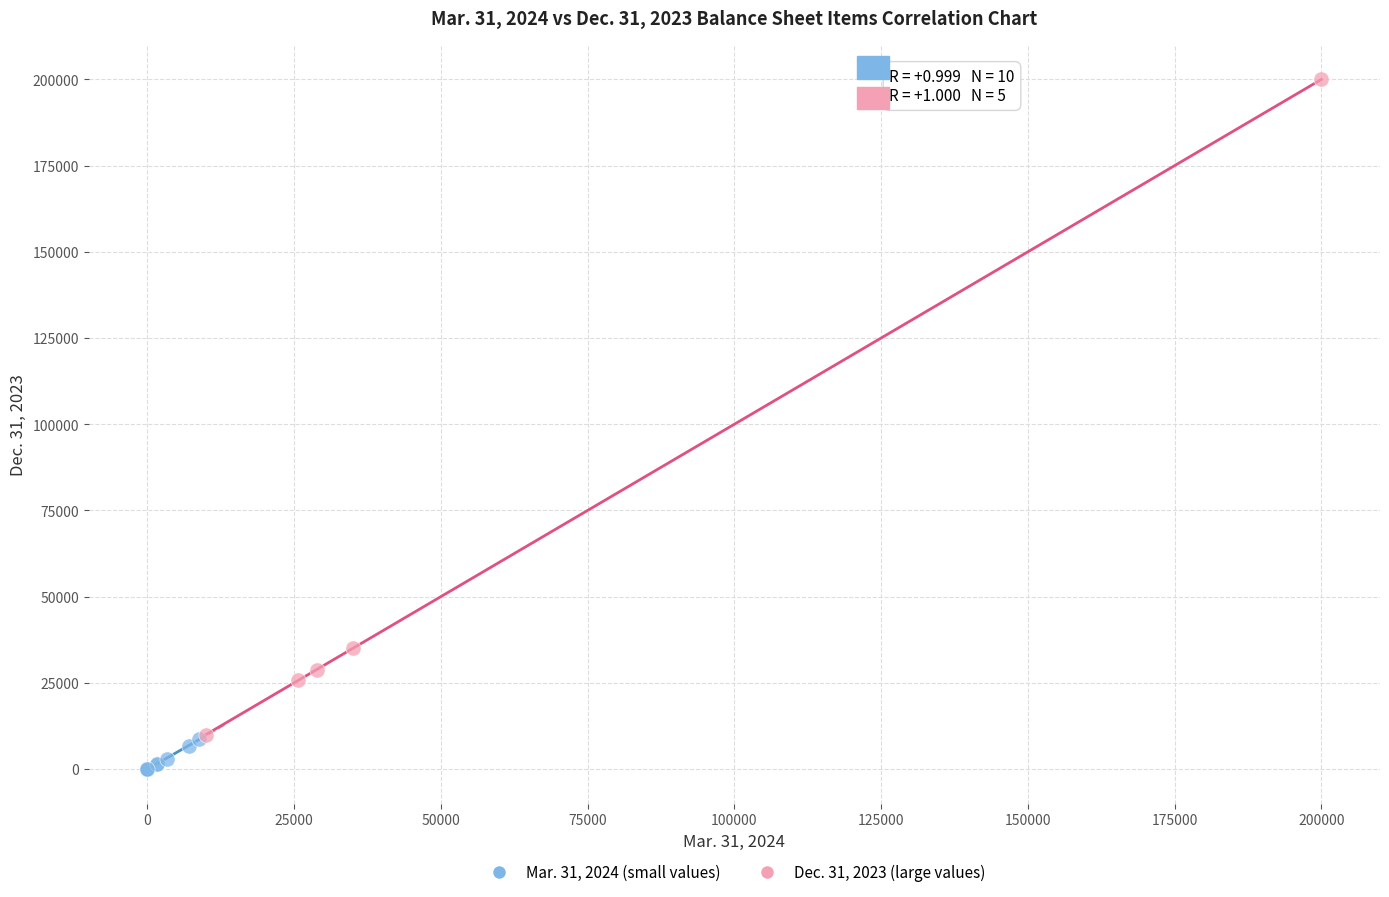

What are all the series names shown in the legend?

Mar. 31, 2024 (small values), Dec. 31, 2023 (large values)